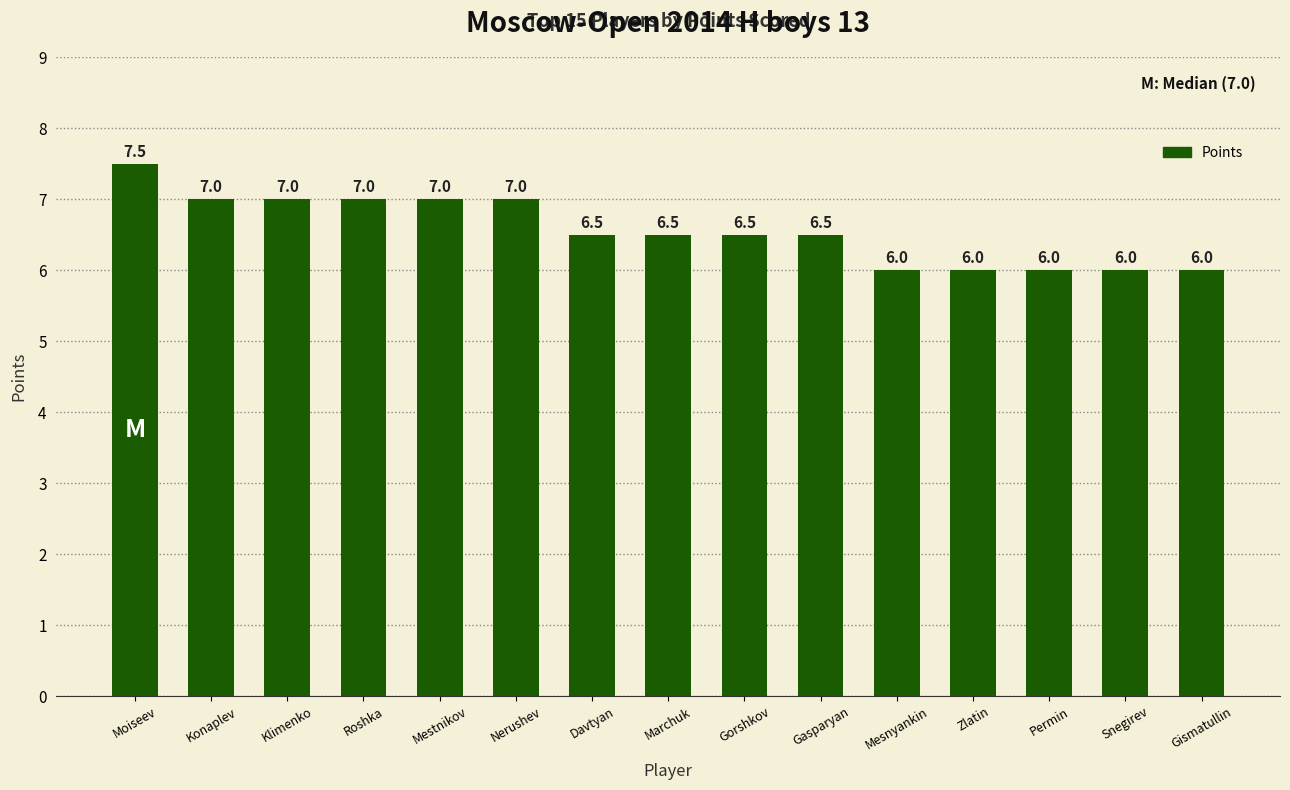

How many data points does each series have?

15